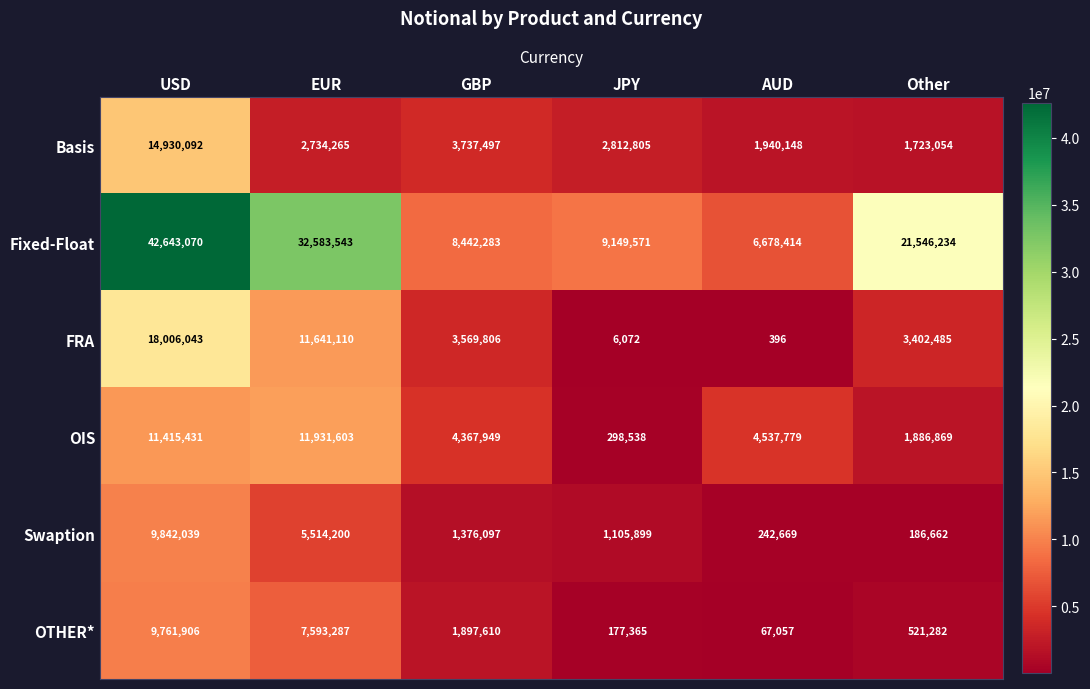

Read the Fixed-Float value at EUR, to the nearest 100.

32583500